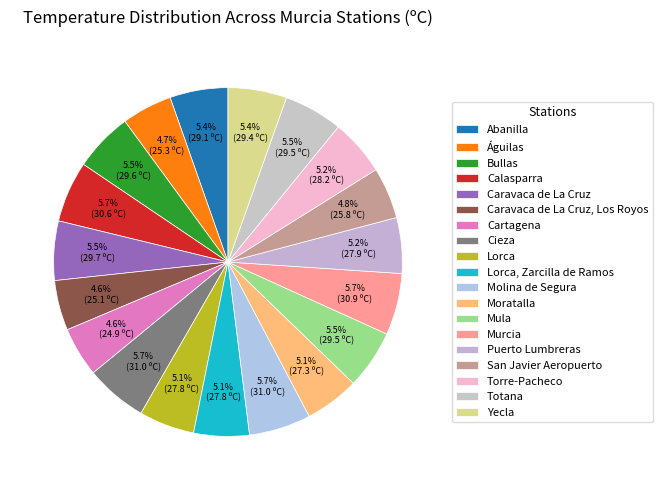

Count the number of slices in the pie.

19